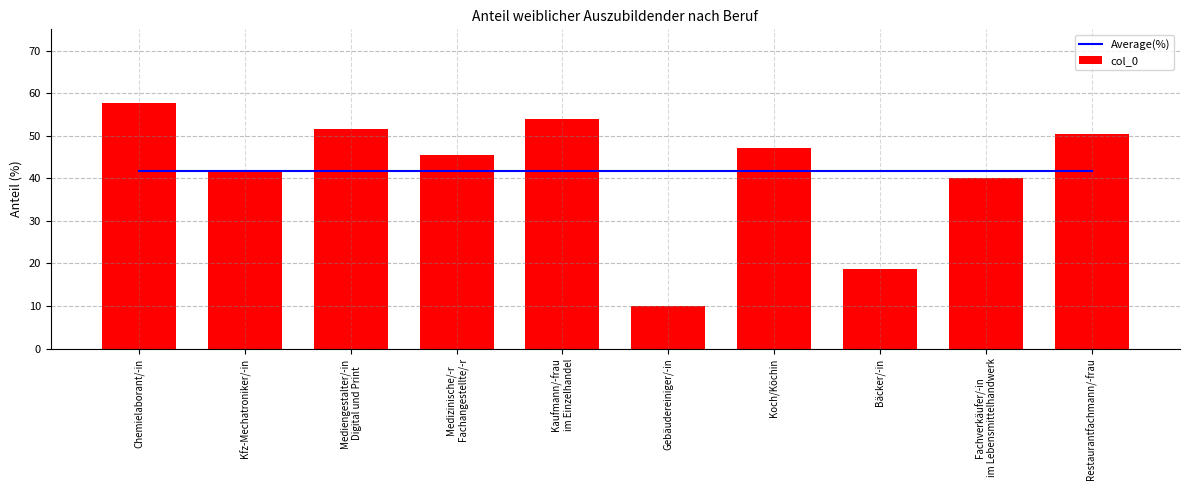

Does the chart contain stacked bars?

No